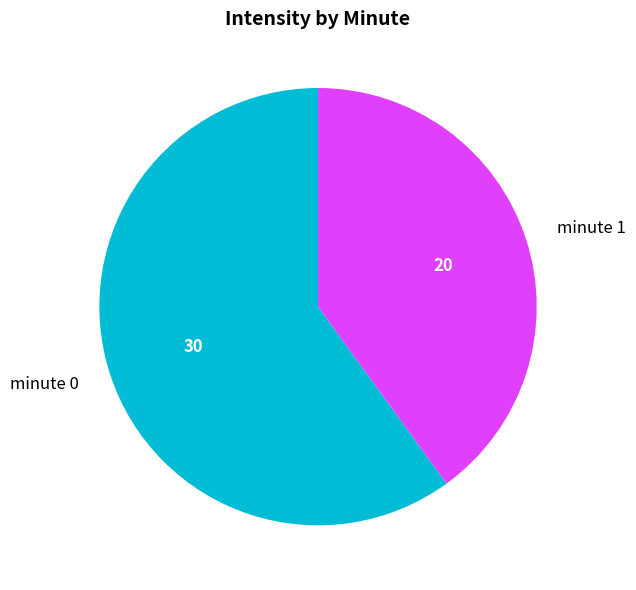

Combined, do minute 1 and minute 0 account for over 50%?

Yes